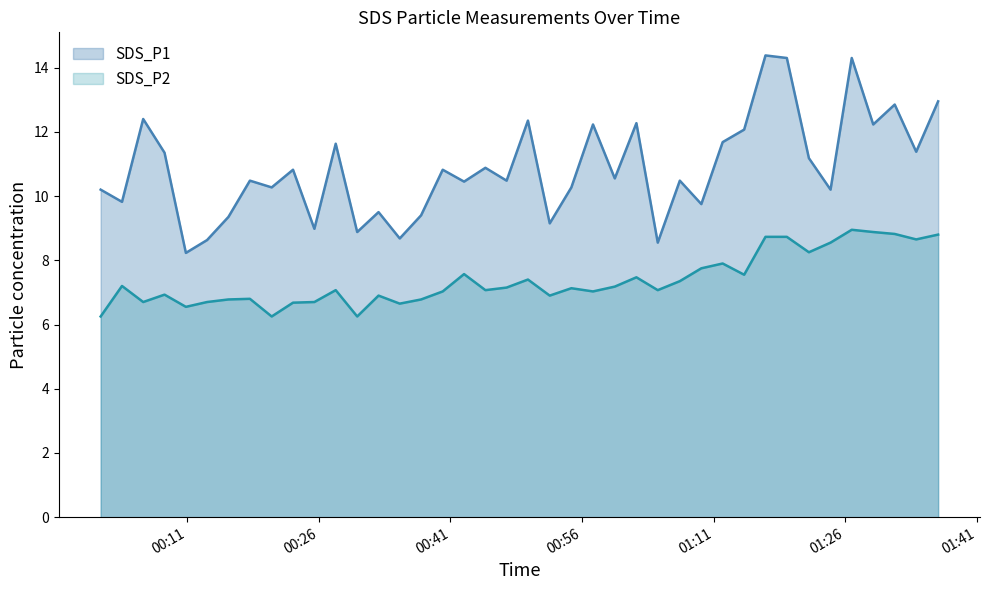

Which series has the largest range (max minus min)?

SDS_P1